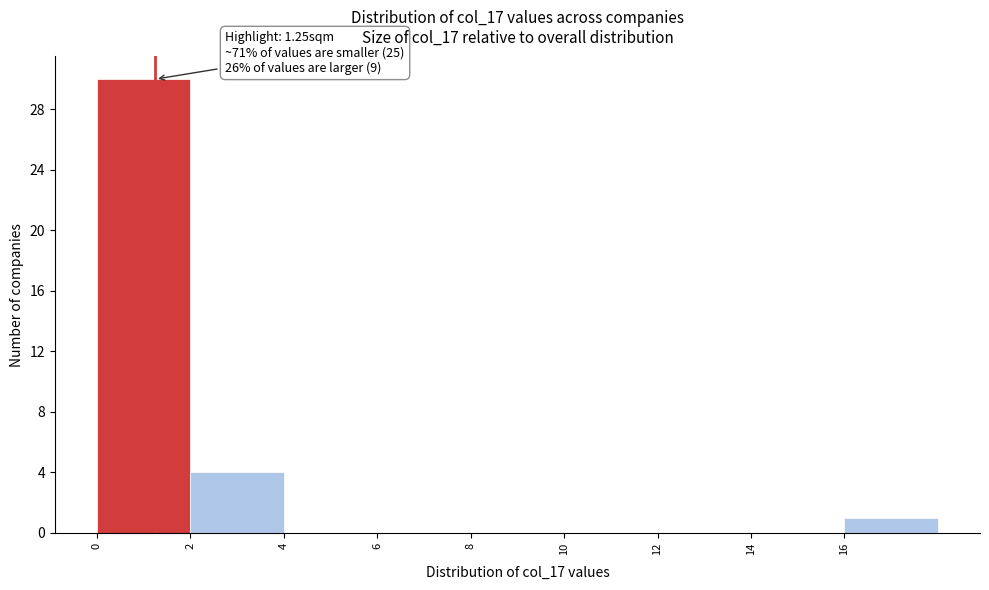

Which range on the x-axis has the tallest bar?

0 to 2